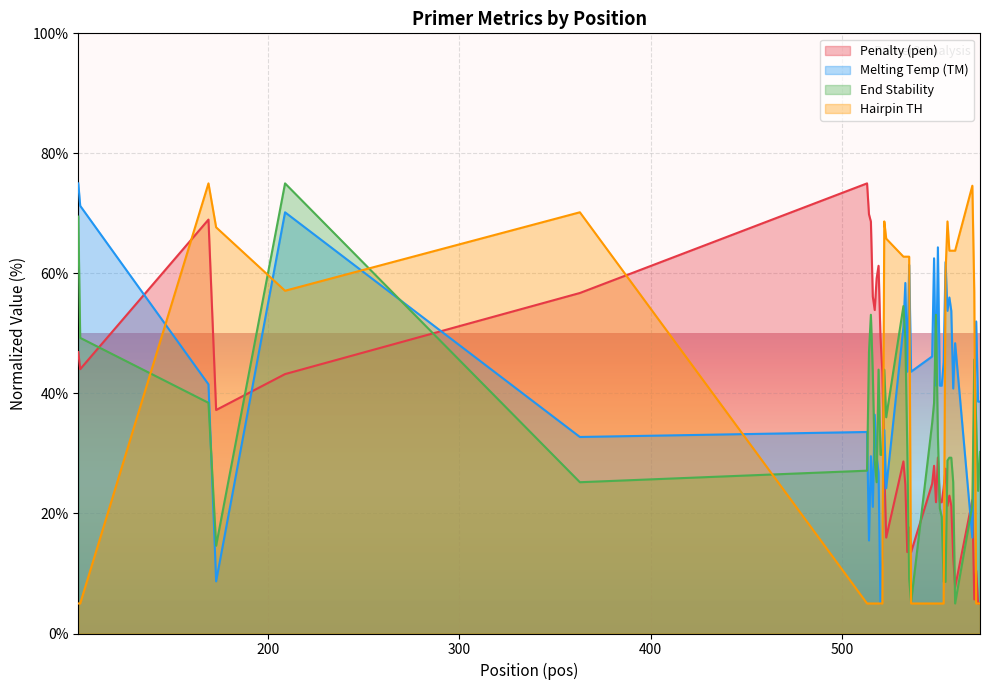

True or false: PRIMER_LEFT_0_HAIRPIN_TH and pen cross at least once.

True